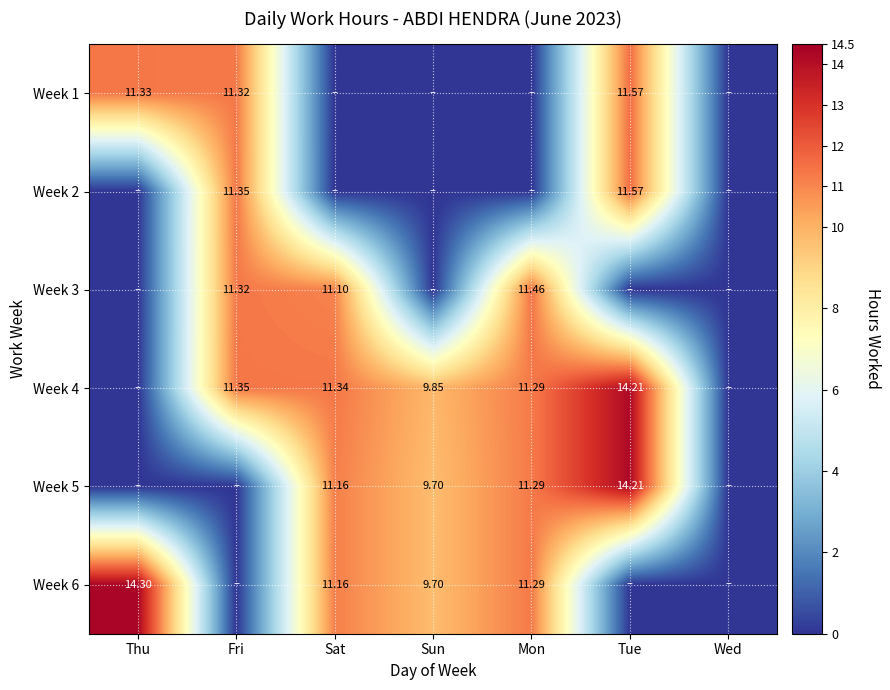

Which category has the lowest value across all series?

Sat